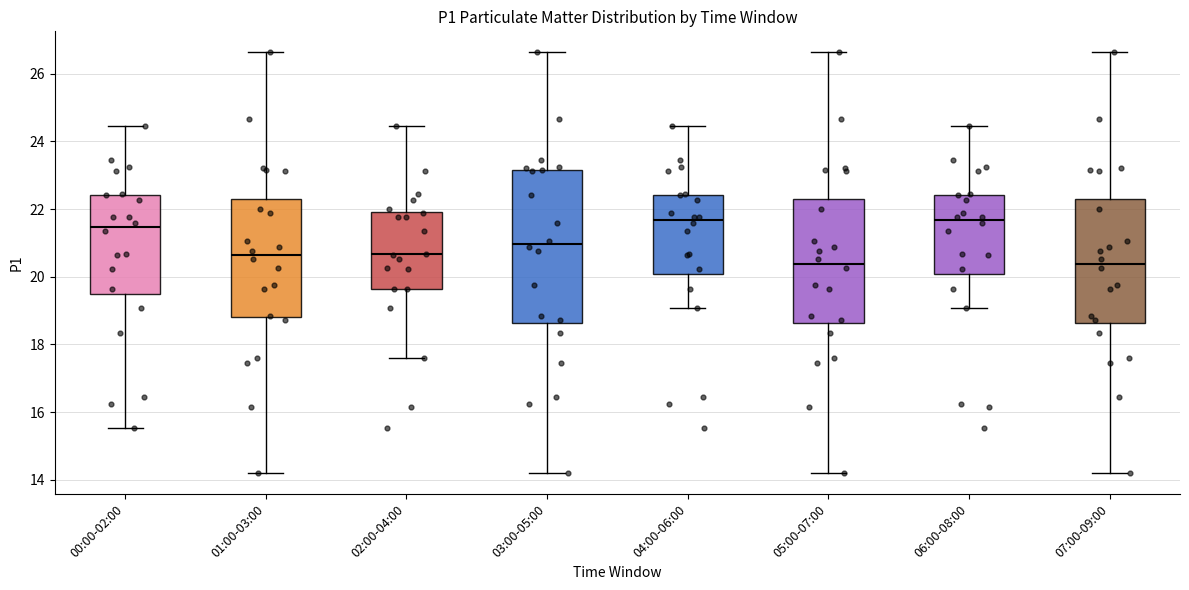

Reading left to right, read every box against the y-axis: the position of its median line, the range the box covers, and the ends of its whiskers. The values are not printed on the chart, so give them approximately, as read against the axis.

00:00-02:00: median 21.4, box 19.4 to 22.4, whiskers 15.6 to 24.4
01:00-03:00: median 20.6, box 18.8 to 22.2, whiskers 14.2 to 26.6
02:00-04:00: median 20.6, box 19.6 to 22.0, whiskers 17.6 to 24.4
03:00-05:00: median 21.0, box 18.6 to 23.2, whiskers 14.2 to 26.6
04:00-06:00: median 21.6, box 20.0 to 22.4, whiskers 19.0 to 24.4
05:00-07:00: median 20.4, box 18.6 to 22.2, whiskers 14.2 to 26.6
06:00-08:00: median 21.6, box 20.0 to 22.4, whiskers 19.0 to 24.4
07:00-09:00: median 20.4, box 18.6 to 22.2, whiskers 14.2 to 26.6